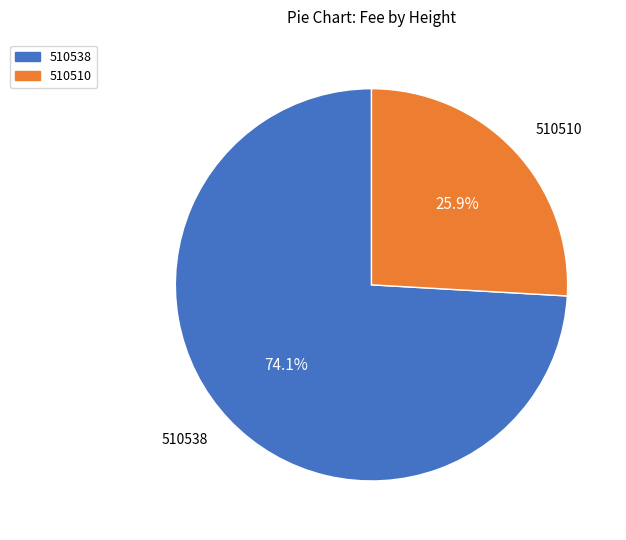

Is it true that 510510 is 15% of the pie?

False